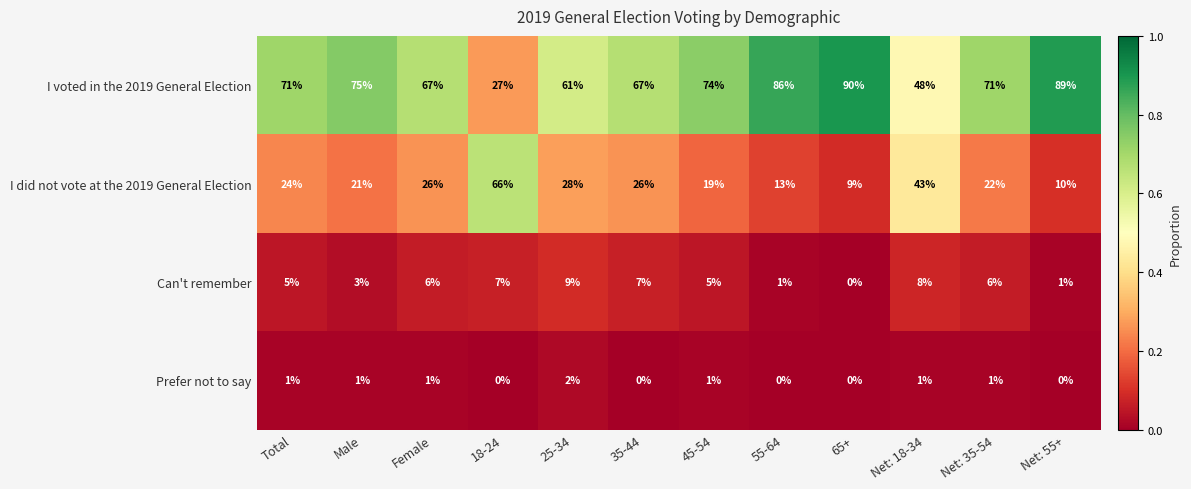

Between 35-44 and Net: 18-34, which series saw the biggest shift?

I voted in the 2019 General Election